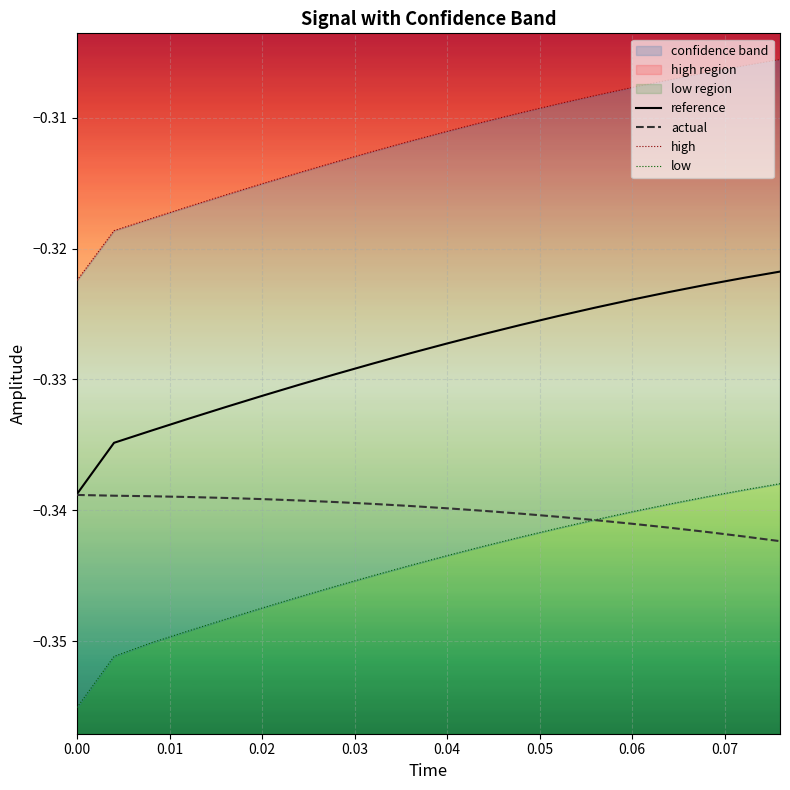

Is it true that reference equals -0.2 at 0.02?

False